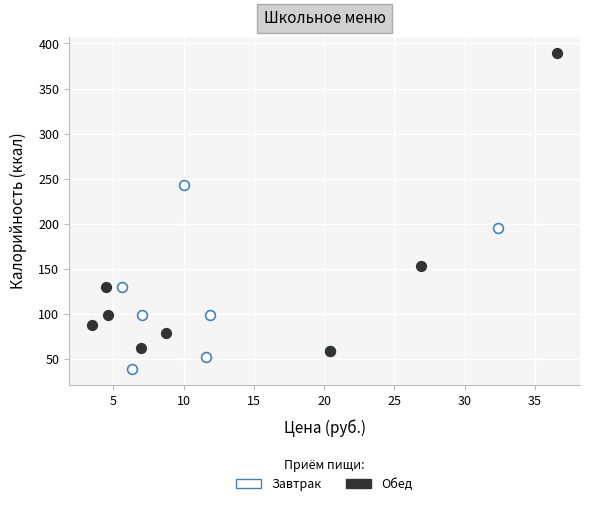

Which series contains the highest Y value?

Обед